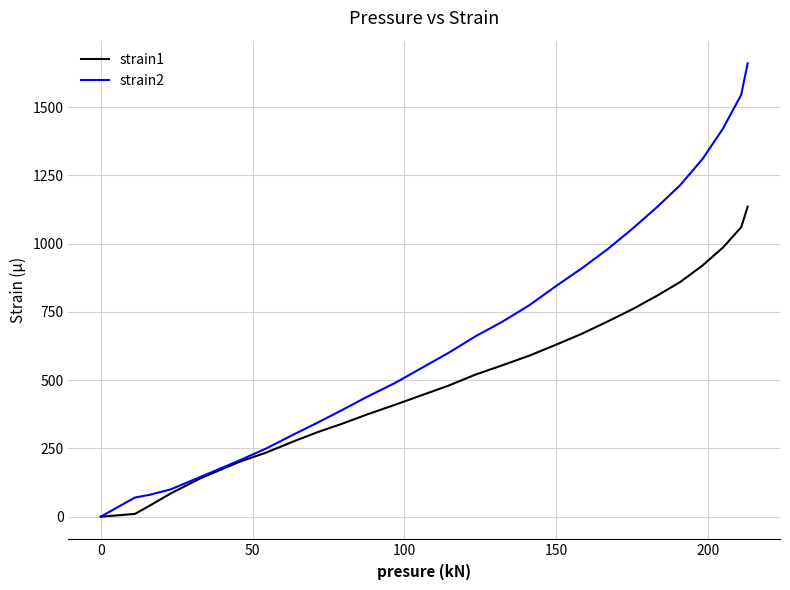

Which series has the largest total across all categories?

strain2